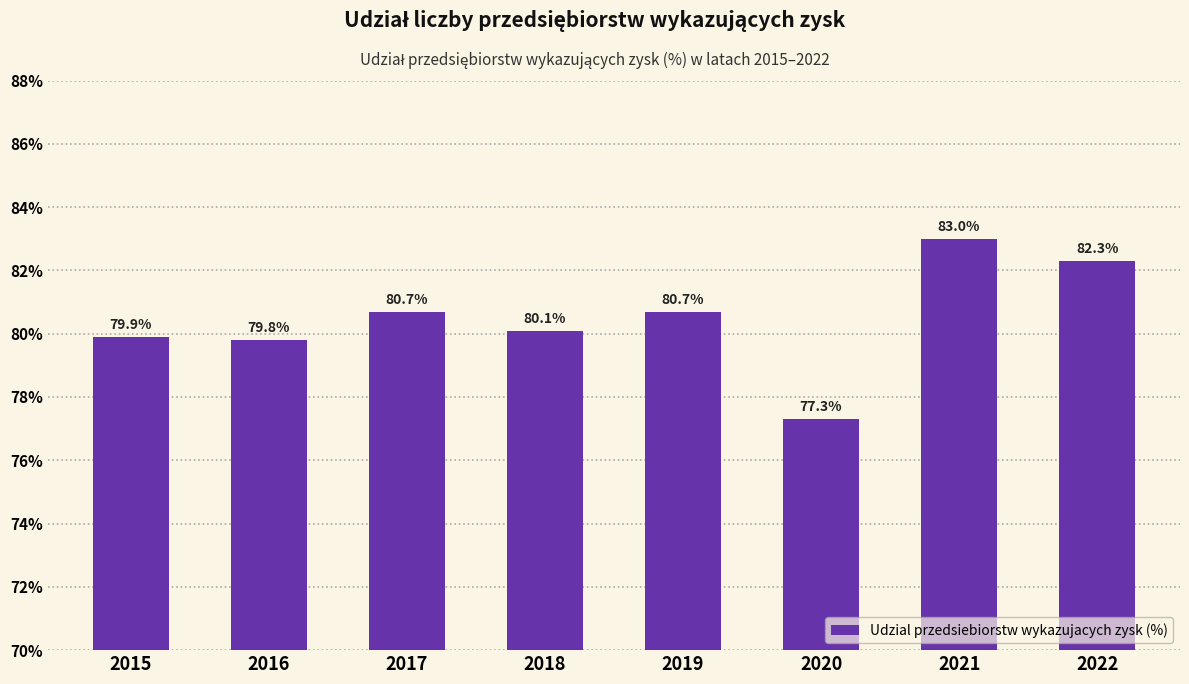

What is the difference between the values at 2021 and 2017?

2.3